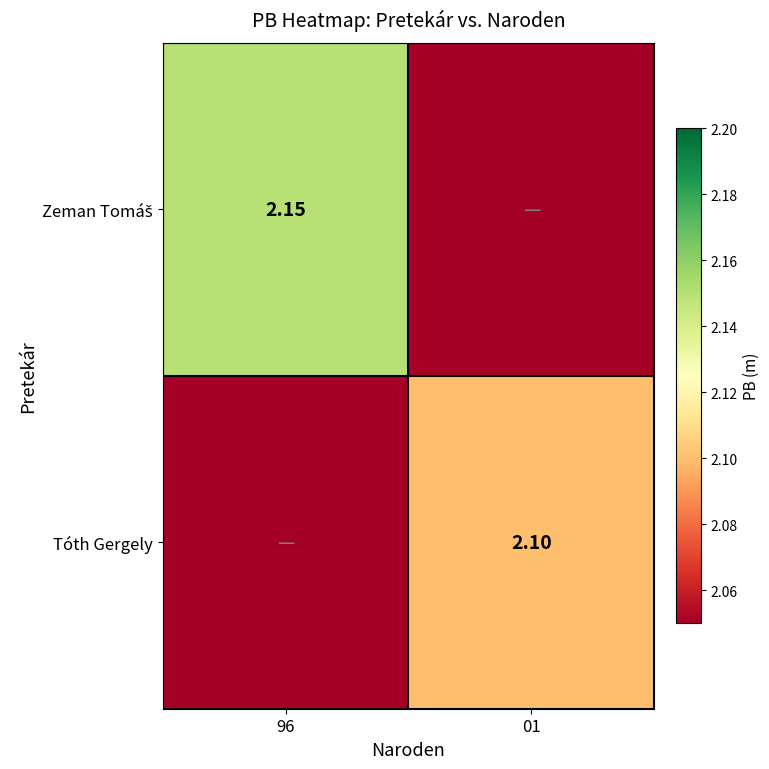

Which has a higher value, 96 or 01?

96